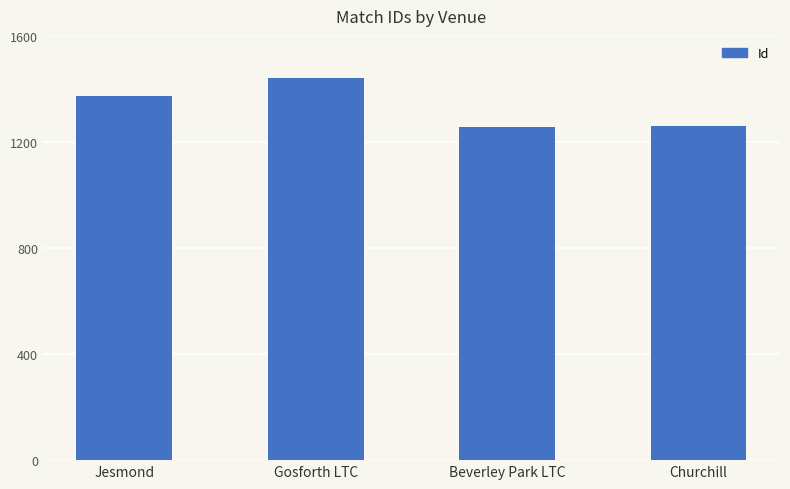

How many data points does each series have?

4